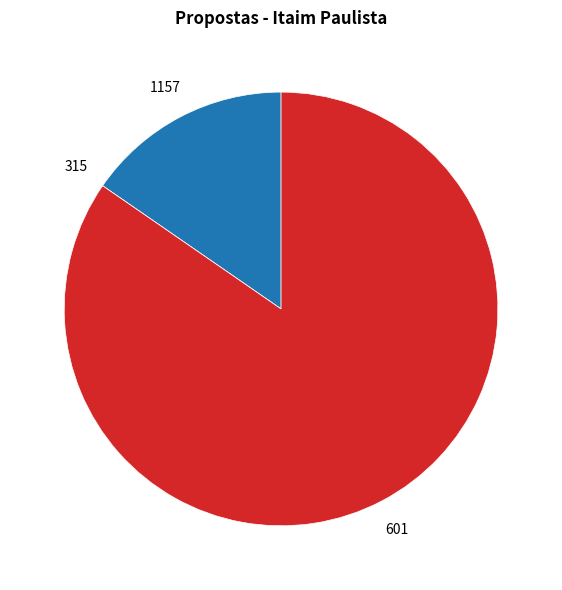

Which slice is the largest?

601